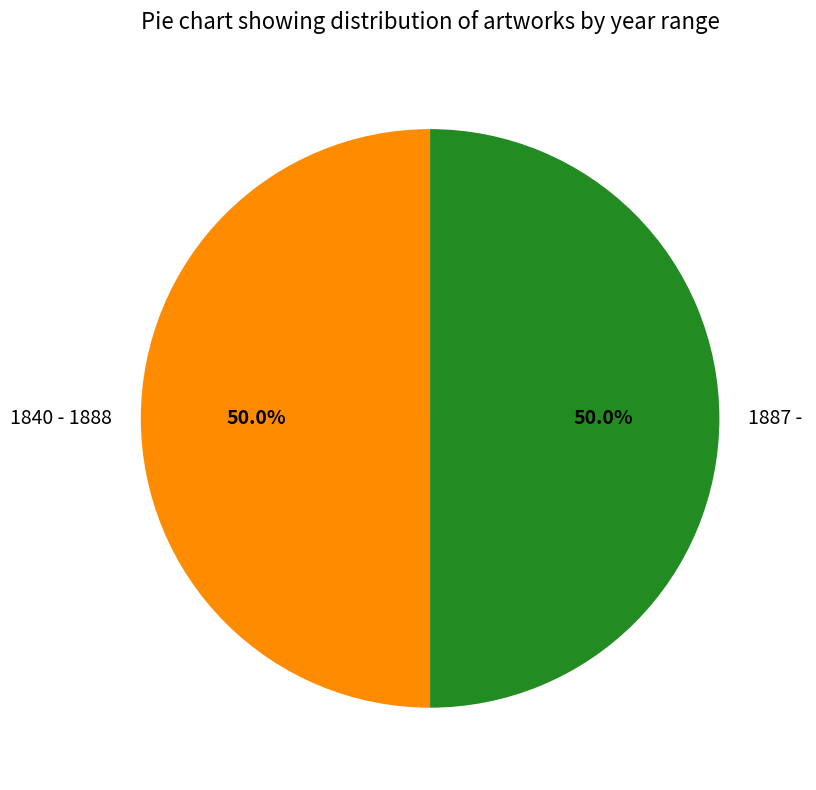

Do 1840 - 1888 and 1887 - together represent more than half of the pie?

Yes